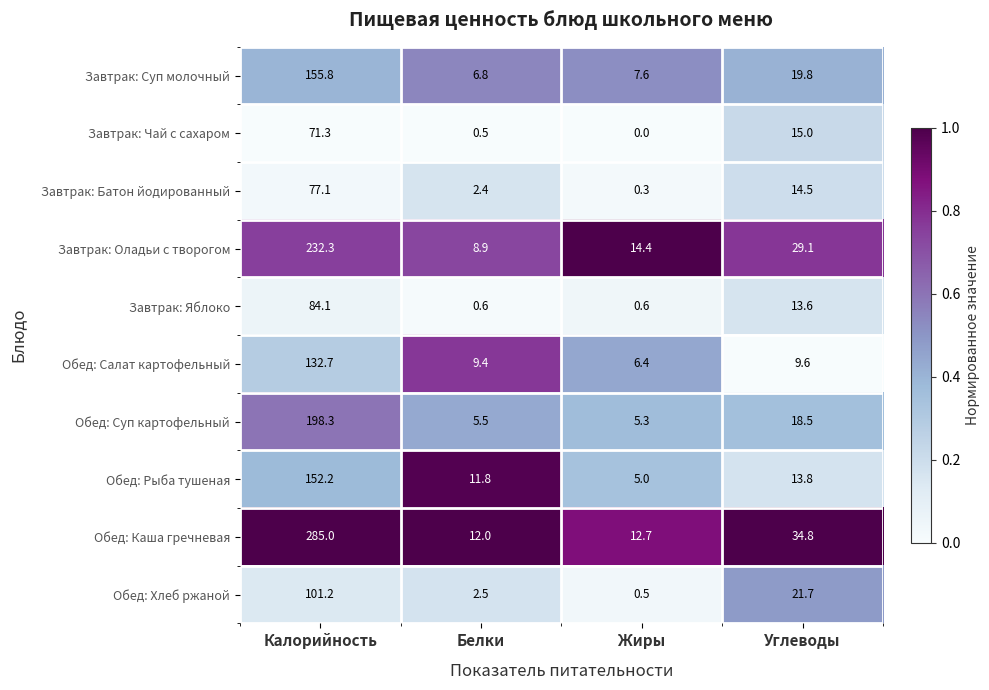

Between Калорийность and Жиры, which series saw the biggest shift?

Обед: Каша гречневая